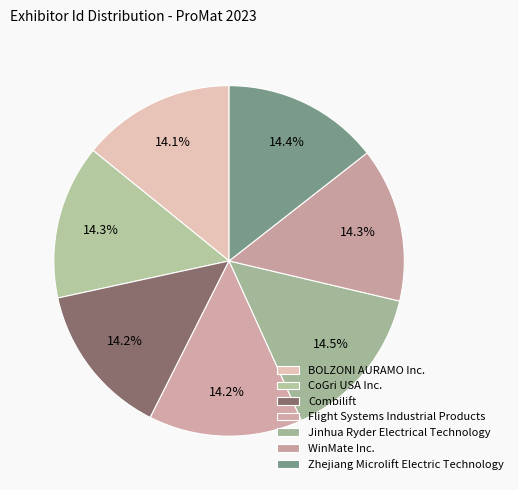

How many segments does this pie chart have?

7